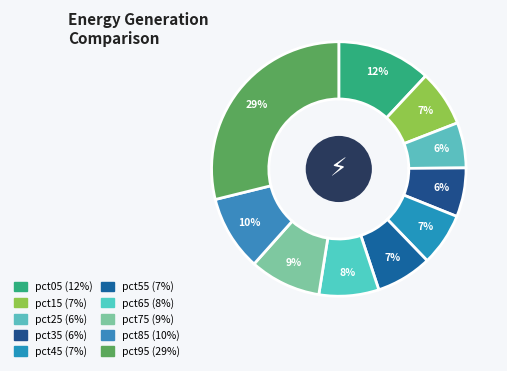

Is it true that pct45 is 7% of the pie?

True